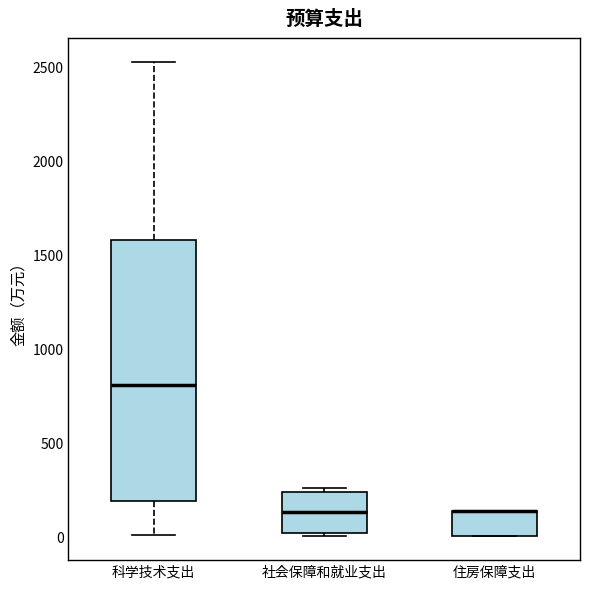

Which box is the tallest, from its lower edge to its upper edge?

科学技术支出